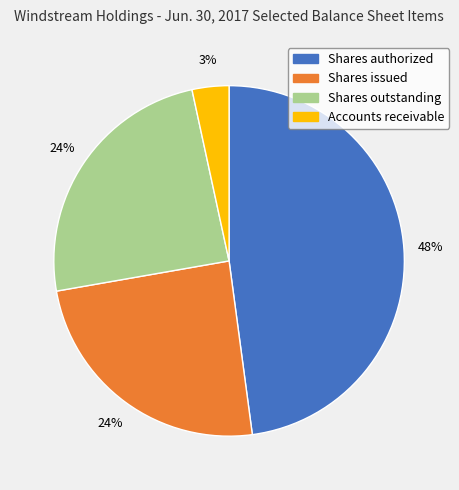

Which slice is the smallest?

Accounts receivable